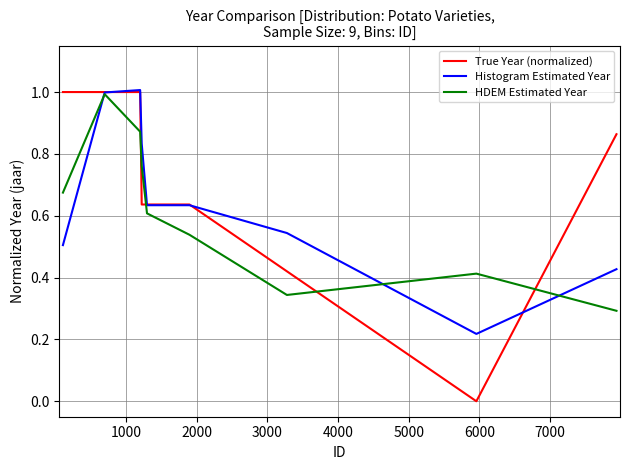

How many lines are shown in the chart?

3